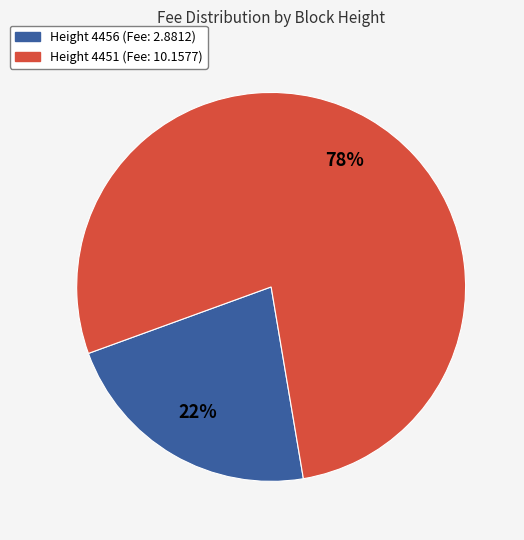

Does any single category account for the majority?

Yes